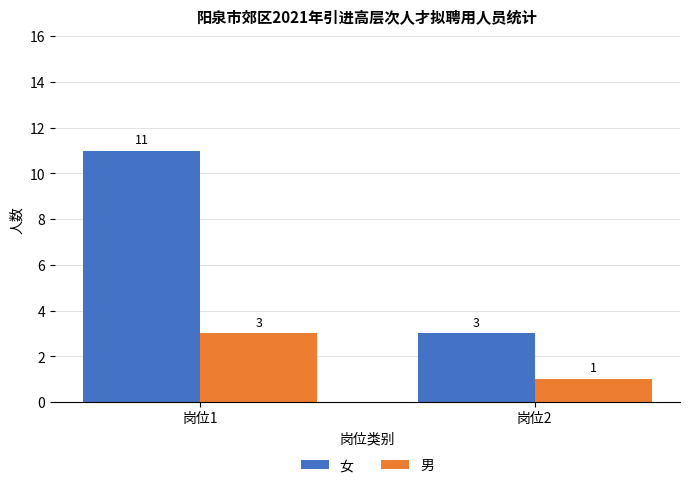

Which series has the widest spread of values?

女